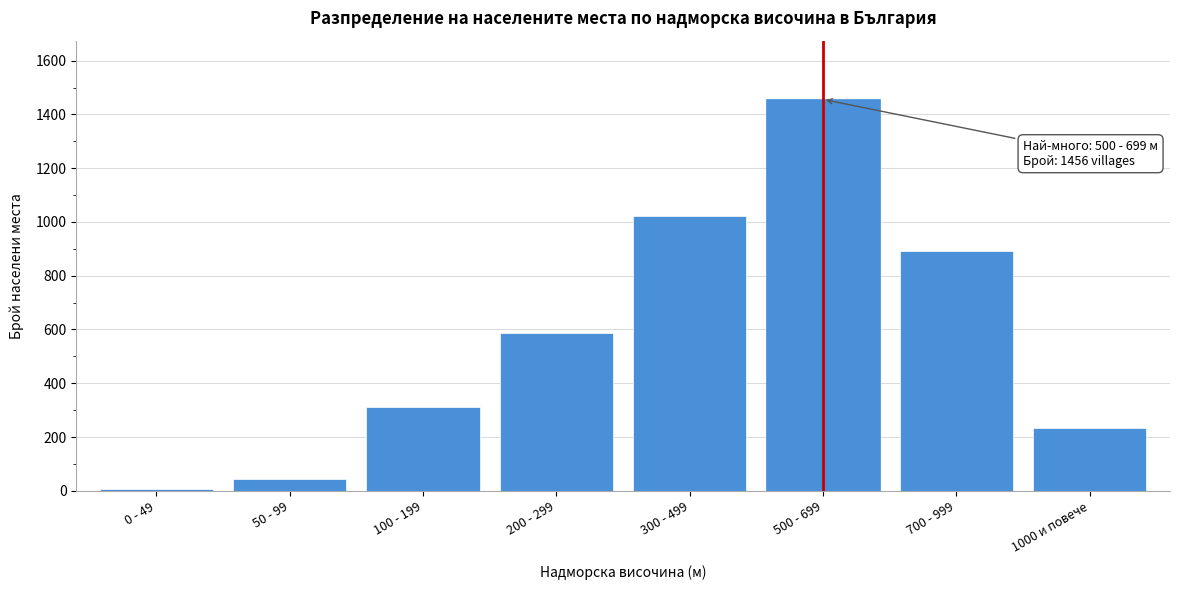

Reading left to right, extract all data points from this chart.

8	45	312	587	1023	1456	892	234